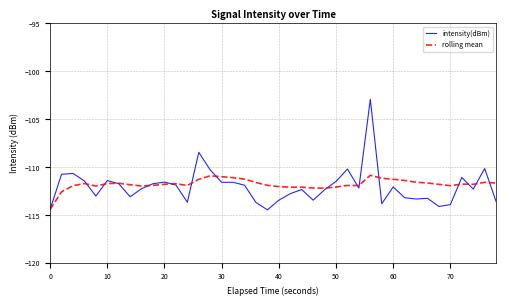

List the series in order of their peak value, lowest first.

rolling mean, intensity(dBm)